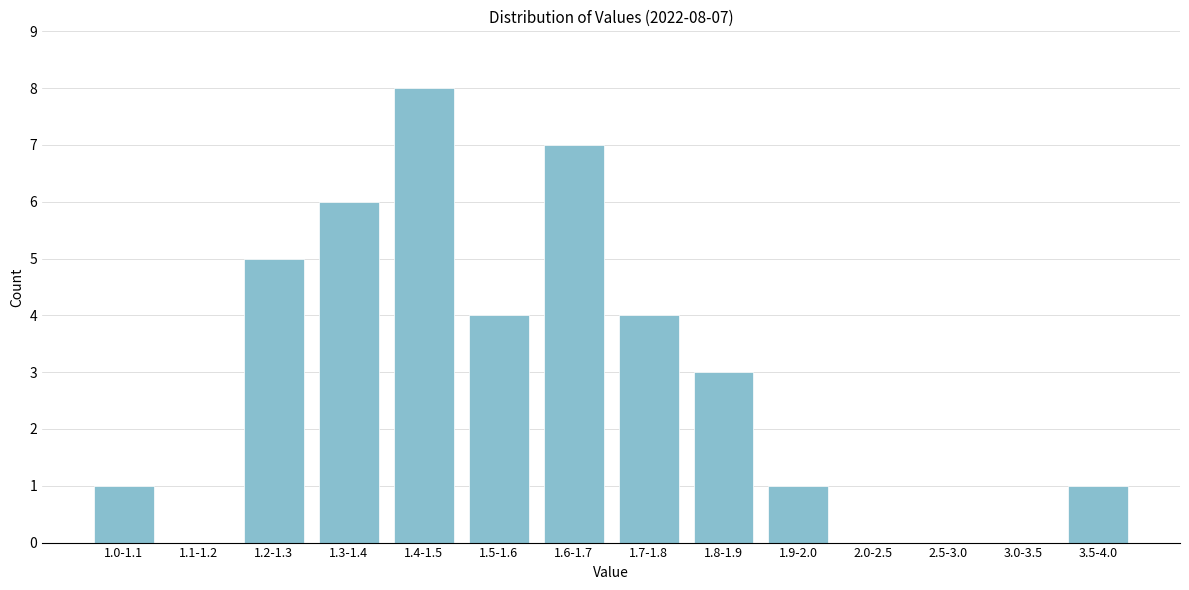

Reading left to right, what are all the values shown in this chart?

1.0-1.1=1	1.1-1.2=0	1.2-1.3=5	1.3-1.4=6	1.4-1.5=8	1.5-1.6=4	1.6-1.7=7	1.7-1.8=4	1.8-1.9=3	1.9-2.0=1	2.0-2.5=0	2.5-3.0=0	3.0-3.5=0	3.5-4.0=1